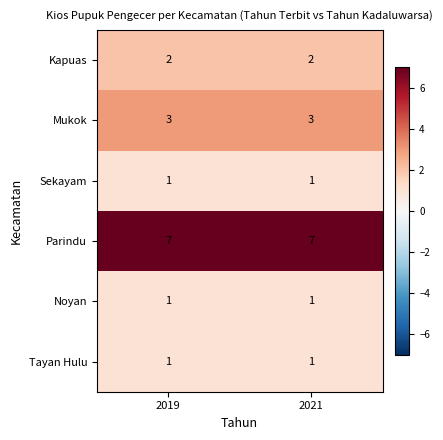

What is the greatest value displayed?

7